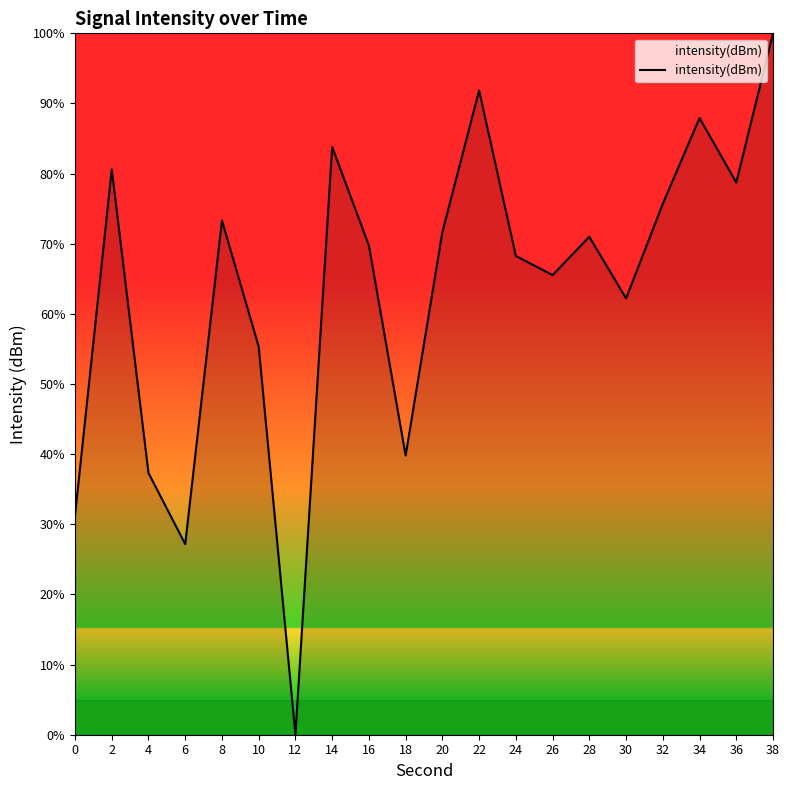

What is the average value?

63.6